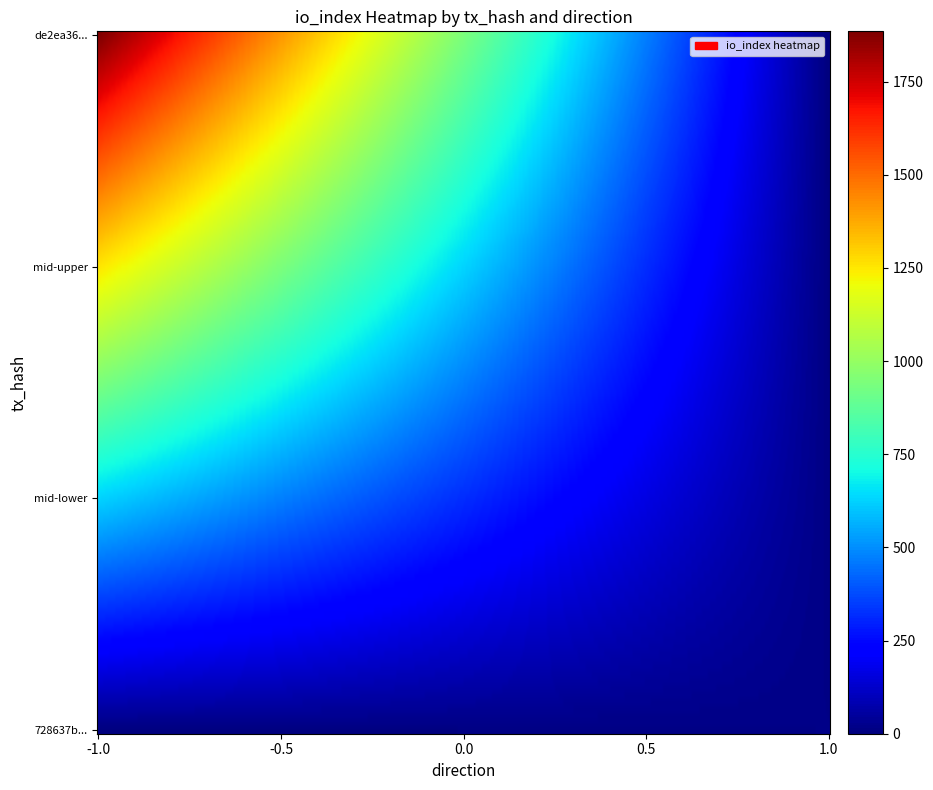

Between io_index and direction, which is larger?

io_index